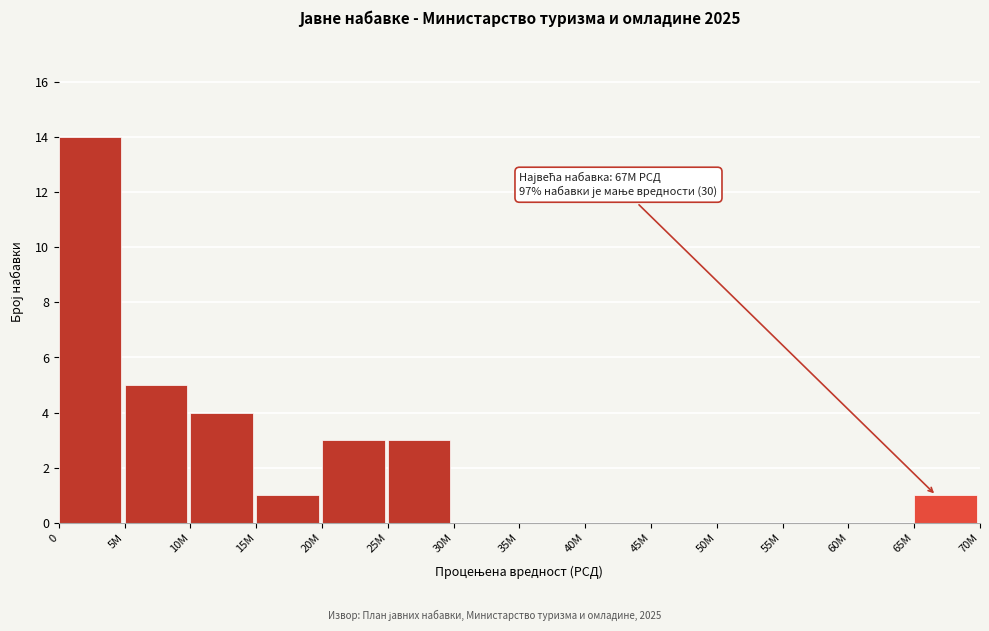

Reading left to right, extract all data points from this chart.

0=14	5M=5	10M=4	15M=1	20M=3	25M=3	30M=0	35M=0	40M=0	45M=0	50M=0	55M=0	60M=0	65M=1